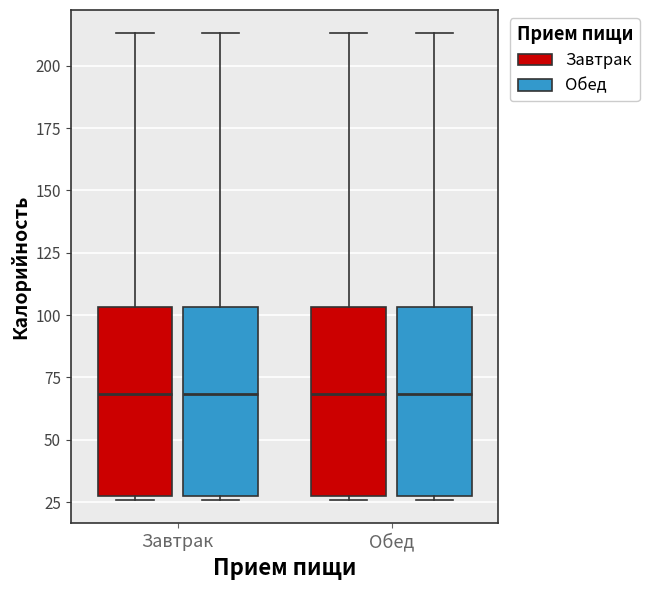

Reading left to right, transcribe this box plot: for each box, give where its median line is, the range the box spans, and where its two whiskers end, as read against the y-axis. The values are not printed on the chart, so give them approximately, as read against the axis.

Завтрак (Завтрак): median 70, box 25 to 105, whiskers 25 to 215
Завтрак (Обед): median 70, box 25 to 105, whiskers 25 to 215
Обед (Завтрак): median 70, box 25 to 105, whiskers 25 to 215
Обед (Обед): median 70, box 25 to 105, whiskers 25 to 215